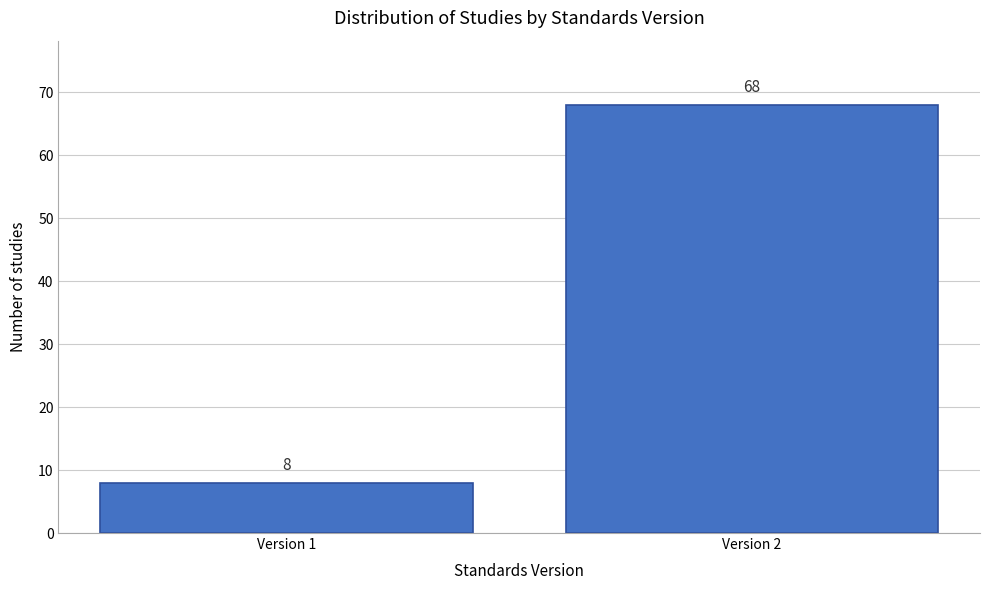

Reading left to right, list all the values displayed in this chart.

Version 1=8	Version 2=68